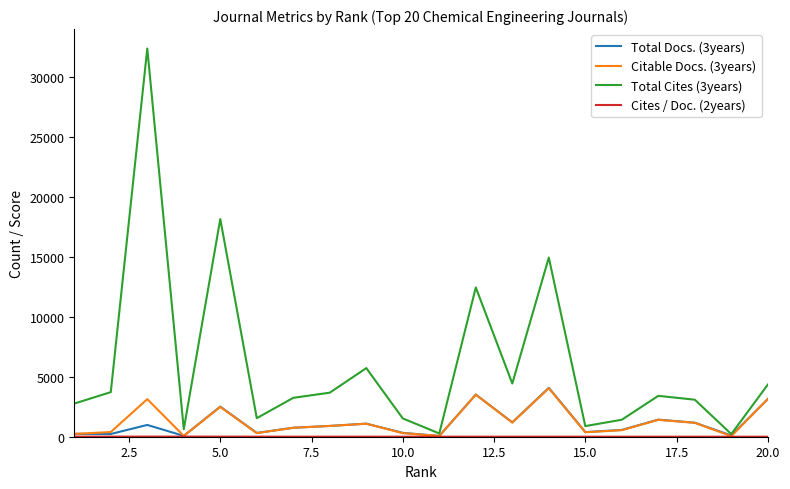

Which series has the widest spread of values?

Total Cites (3years)